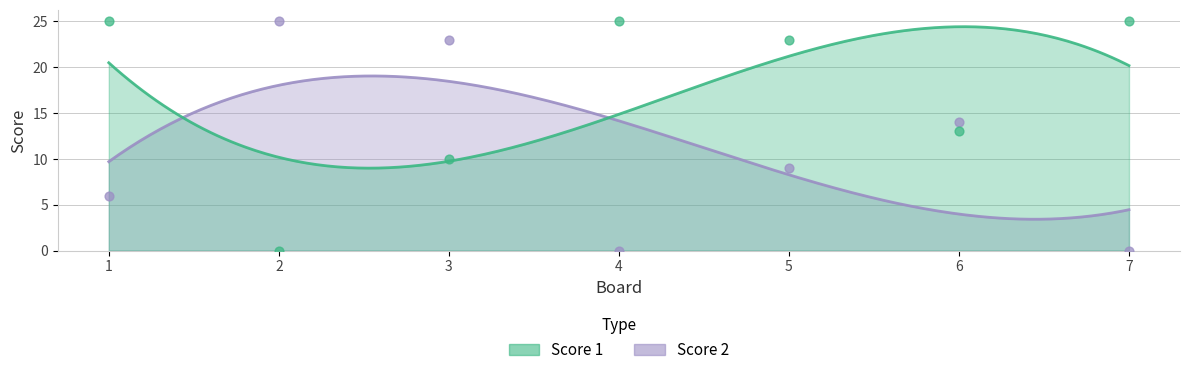

At how many categories does at least one series exceed 2?

7